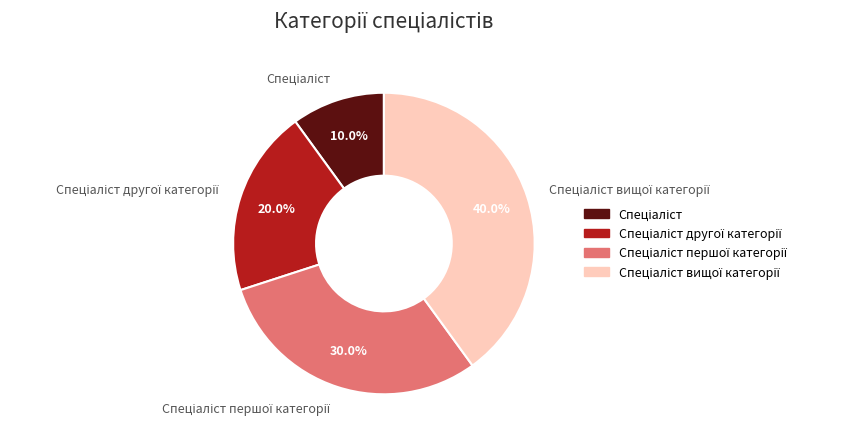

Is there any slice that represents more than half of the pie?

No